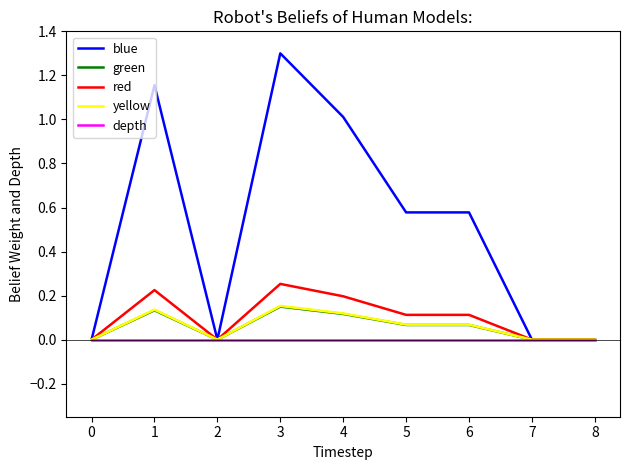

What is the total value across all series at 4?

1.4